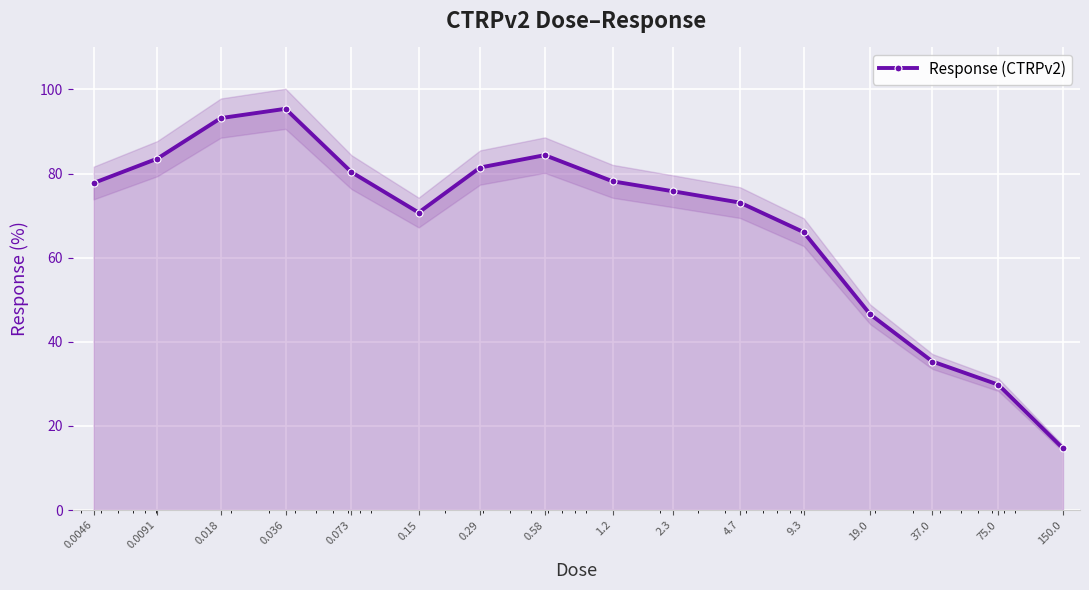

What is the maximum value shown in the chart?

95.4